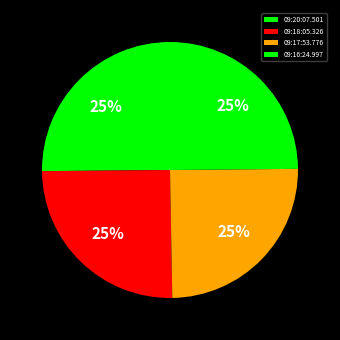

Rank the categories by value from lowest to highest.

09:17:53.776, 09:16:24.997, 09:20:07.501, 09:18:05.326